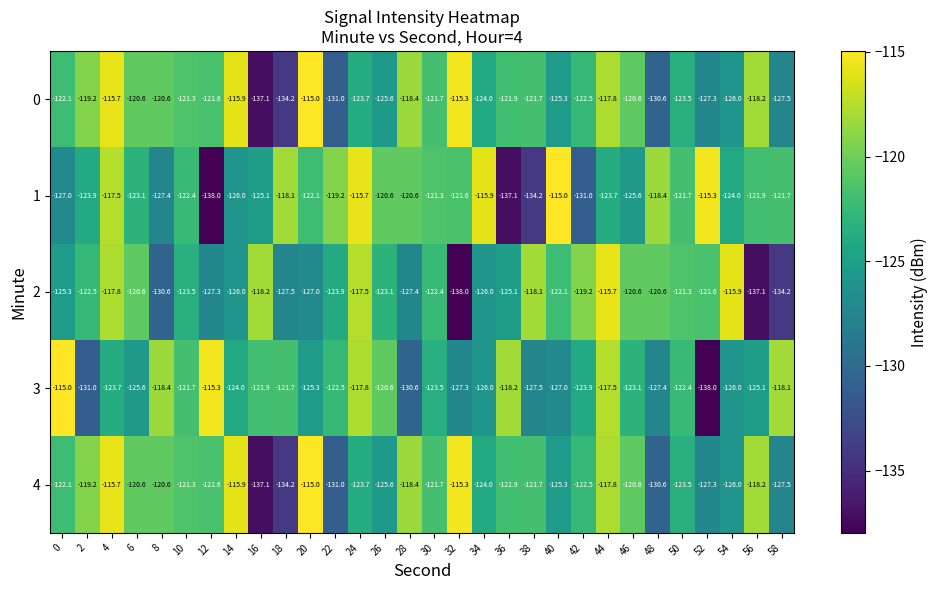

What is the greatest value displayed?

-115.0